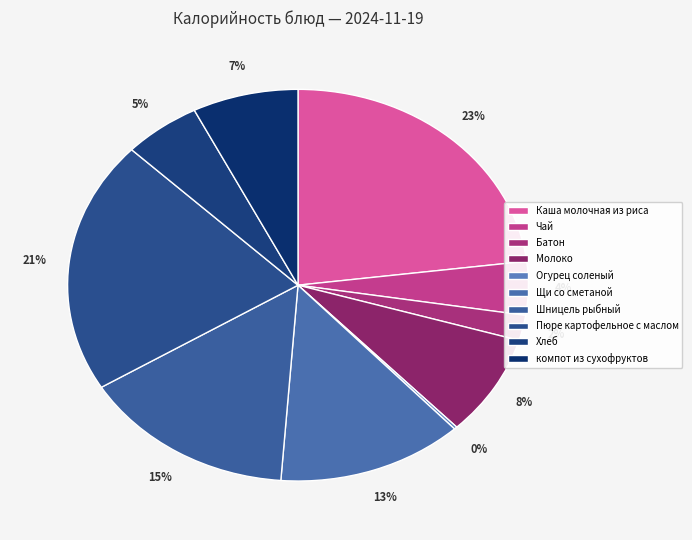

What is the ratio of the value at Батон to the value at Каша молочная из риса?

0.1